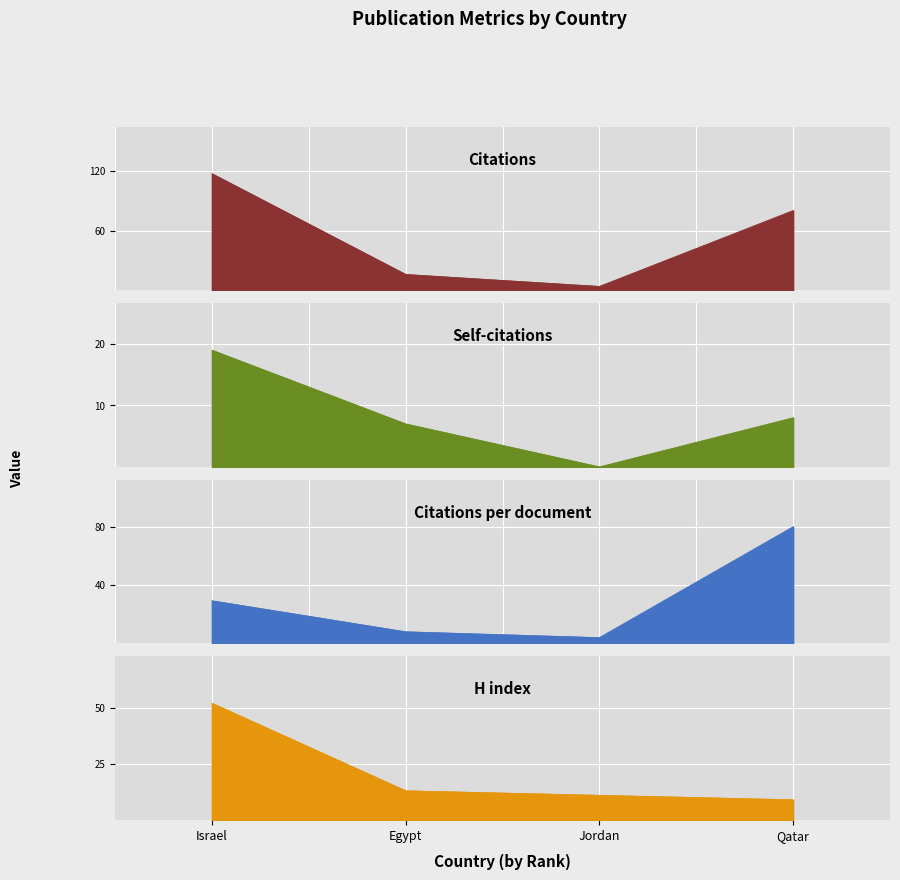

At which category does Self-citations reach its first local valley?

Jordan